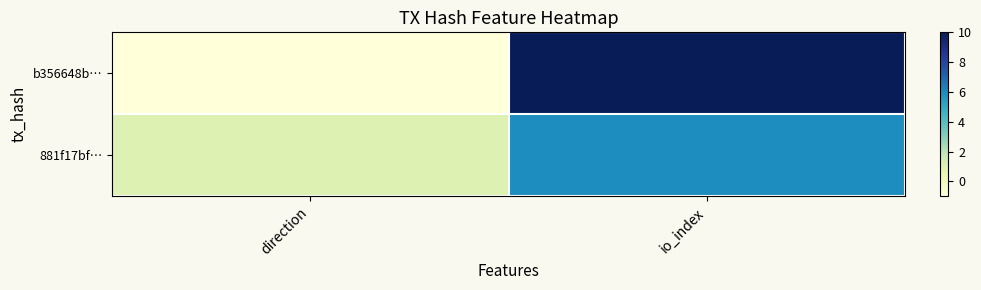

Count the number of data series in this chart.

2